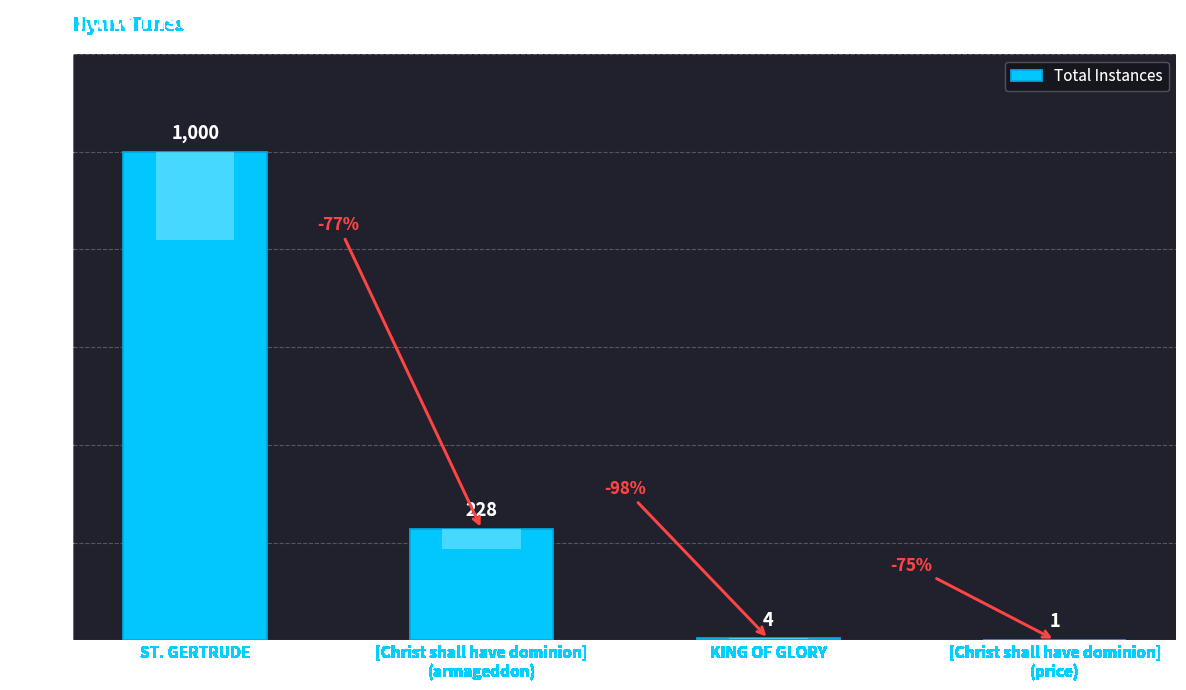

What is the greatest value displayed?

1000